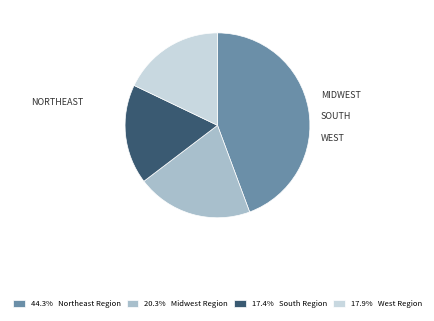

Is there any slice that represents more than half of the pie?

No